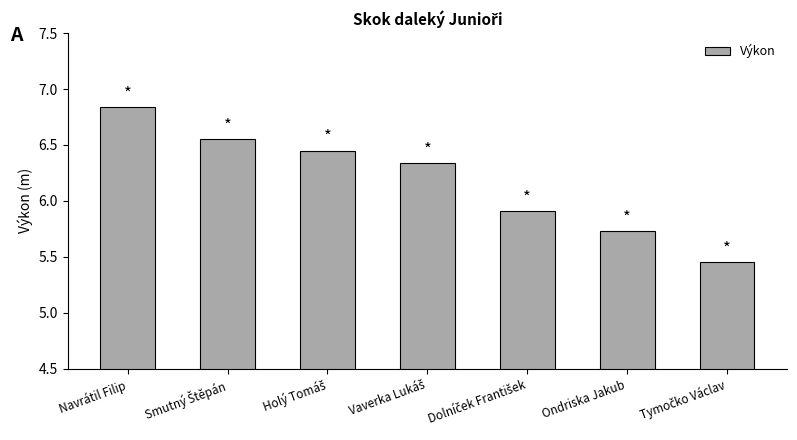

What is the label of the 7th bar from the right?

Navrátil Filip